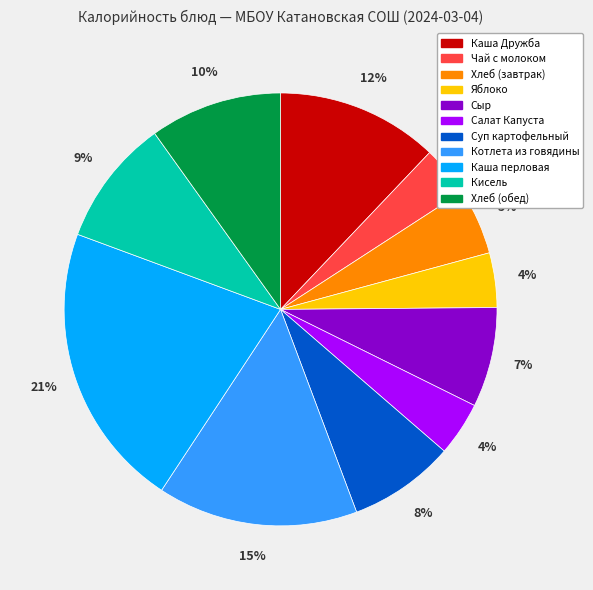

Approximately how many times larger is the value at Сыр compared to Каша перловая?

0.3